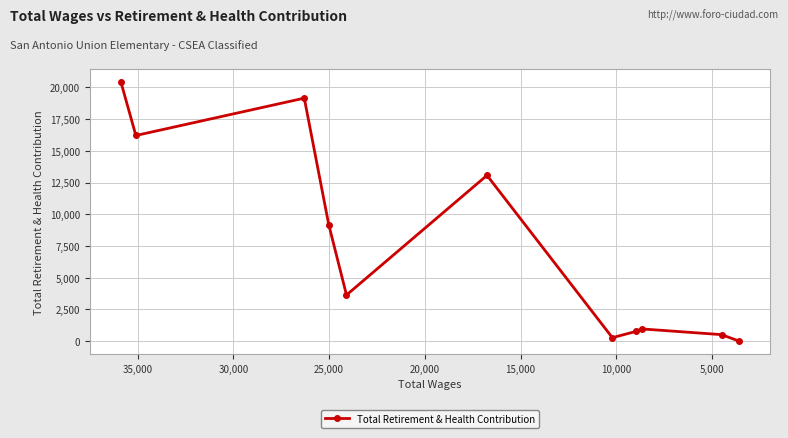

Does the chart display data point markers on the line(s)?

Yes